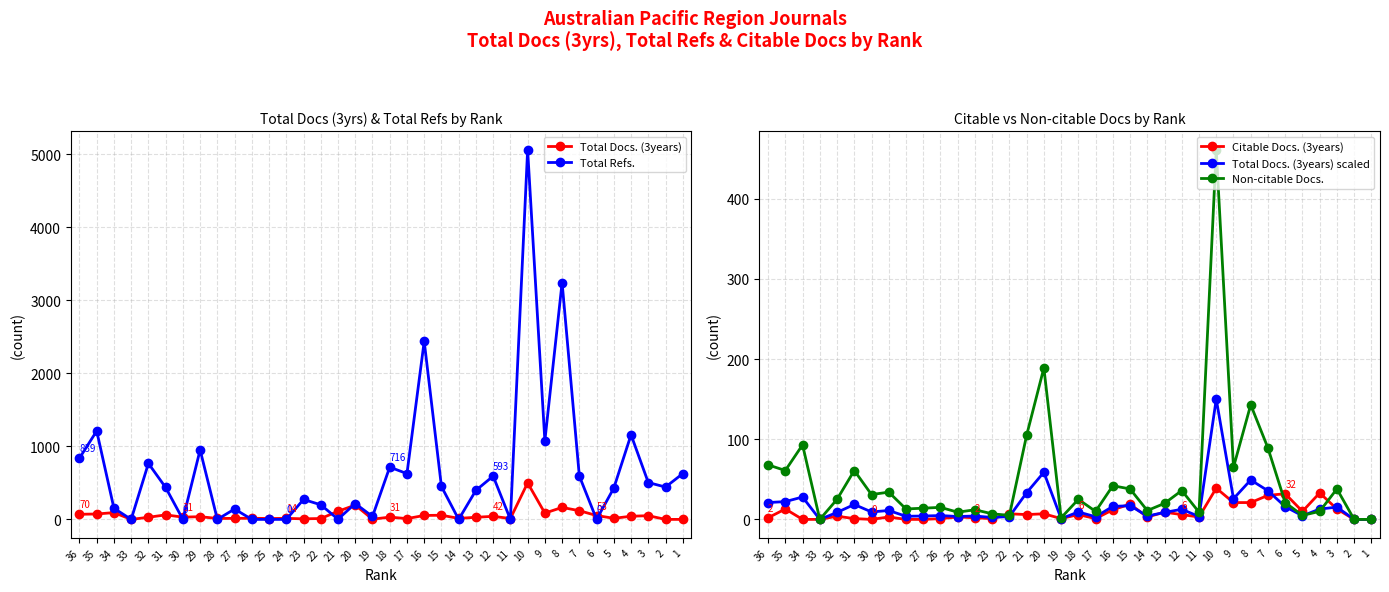

List the series in order of their peak value, highest first.

Total Refs., Total Docs. (3years), Non-citable Docs., Total Docs. (3years) scaled, Citable Docs. (3years)